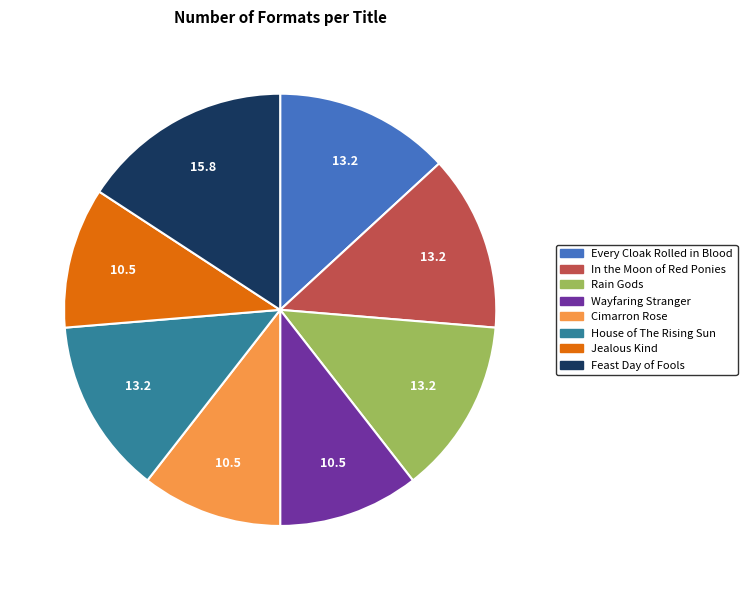

Is the sum of House of The Rising Sun and Feast Day of Fools greater than half?

No